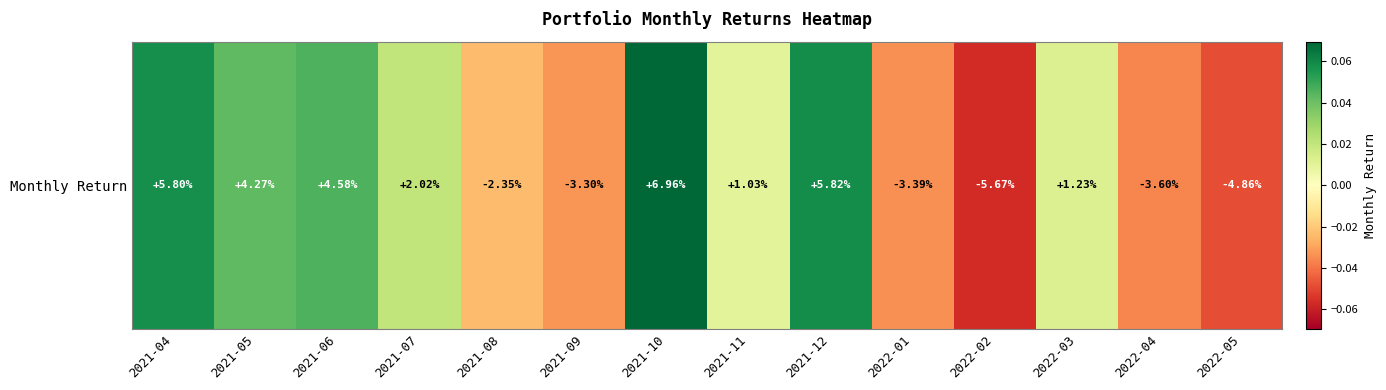

Reading left to right, transcribe all the data shown in this chart.

2021-04=0.1	2021-05=0.0	2021-06=0.0	2021-07=0.0	2021-08=-0.0	2021-09=-0.0	2021-10=0.1	2021-11=0.0	2021-12=0.1	2022-01=-0.0	2022-02=-0.1	2022-03=0.0	2022-04=-0.0	2022-05=-0.0